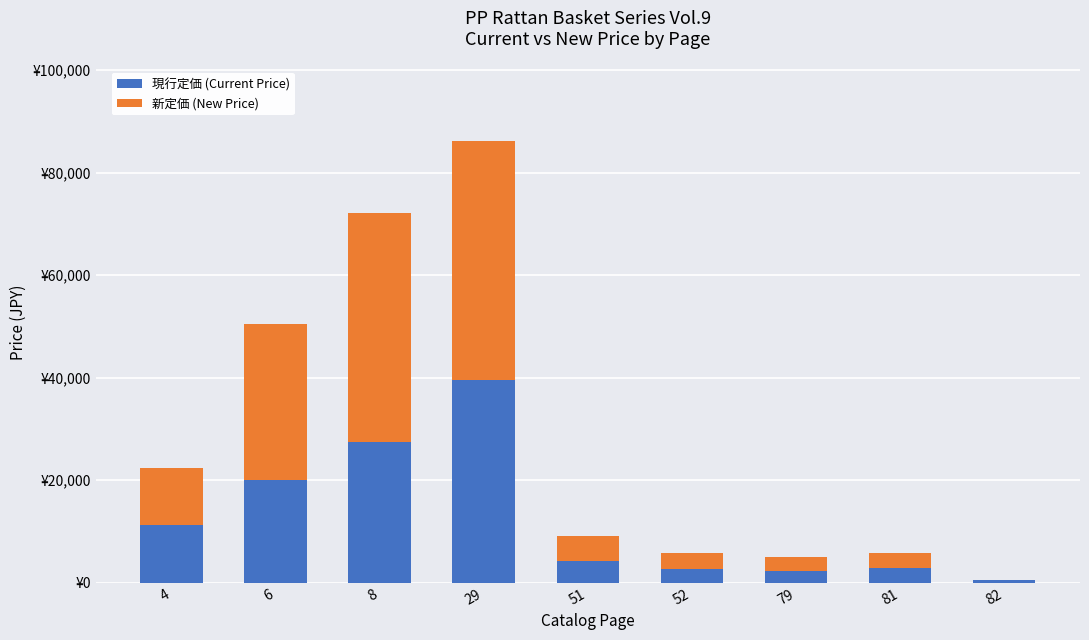

What are all the series names shown in the legend?

現行定価 (Current Price), 新定価 (New Price)